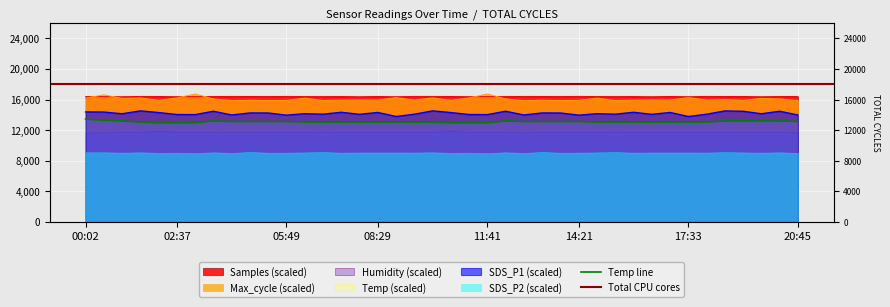

At which label does SDS_P1 first exceed 14144?

00:02